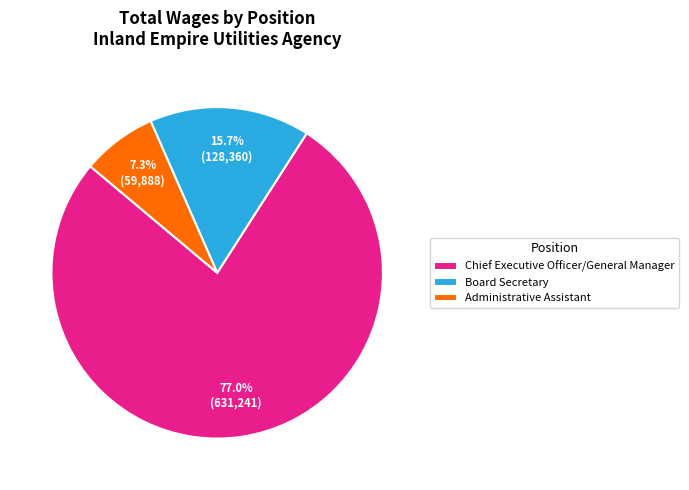

Between Chief Executive Officer/General Manager and Board Secretary, which is larger?

Chief Executive Officer/General Manager